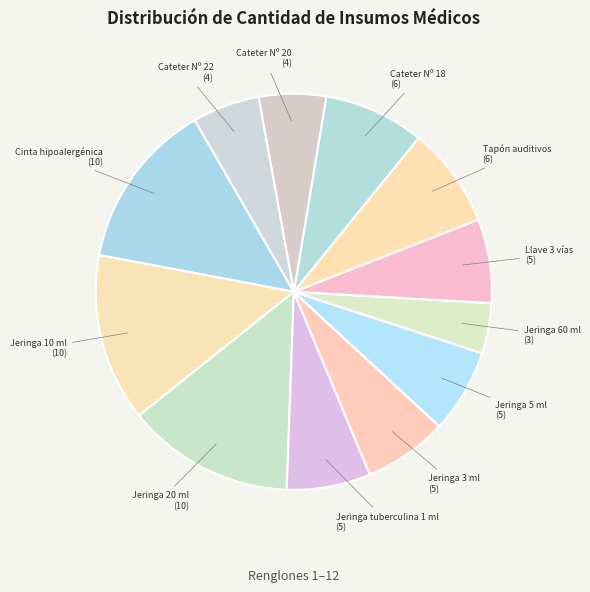

Count the number of slices in the pie.

12